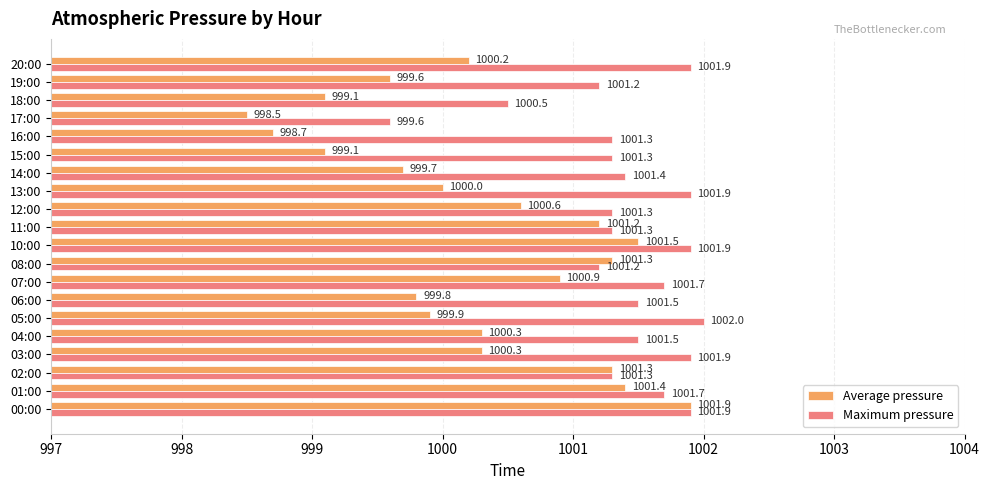

Where is Average pressure nearest to the value 1000?

13:00